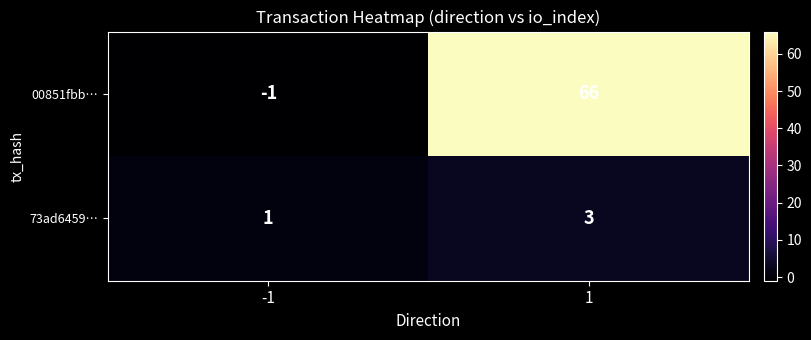

True or false: 00851fbb… has a value of -1 at -1.

True